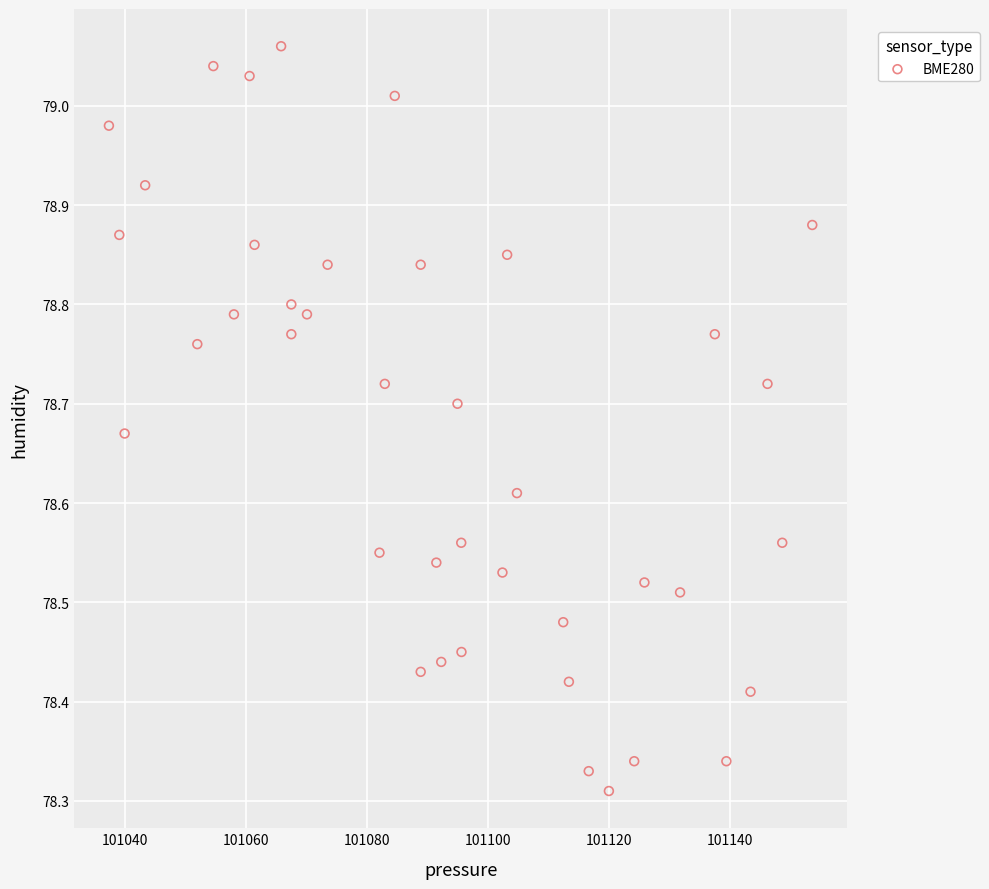

What is the range of X values (max minus min)?

116.4